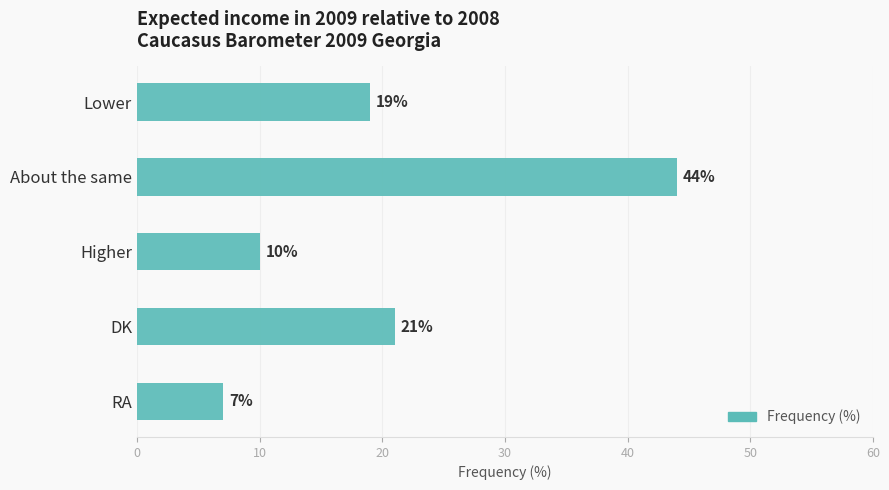

Reading top to bottom, transcribe all the data shown in this chart.

19	44	10	21	7